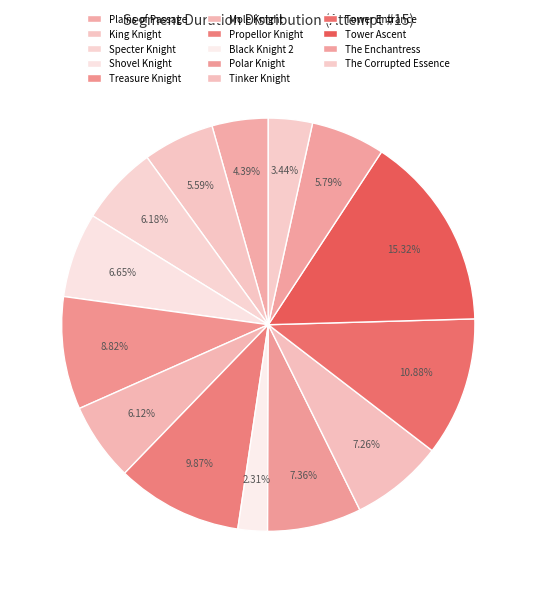

To the nearest percent, what portion does Plains of Passage represent?

4%